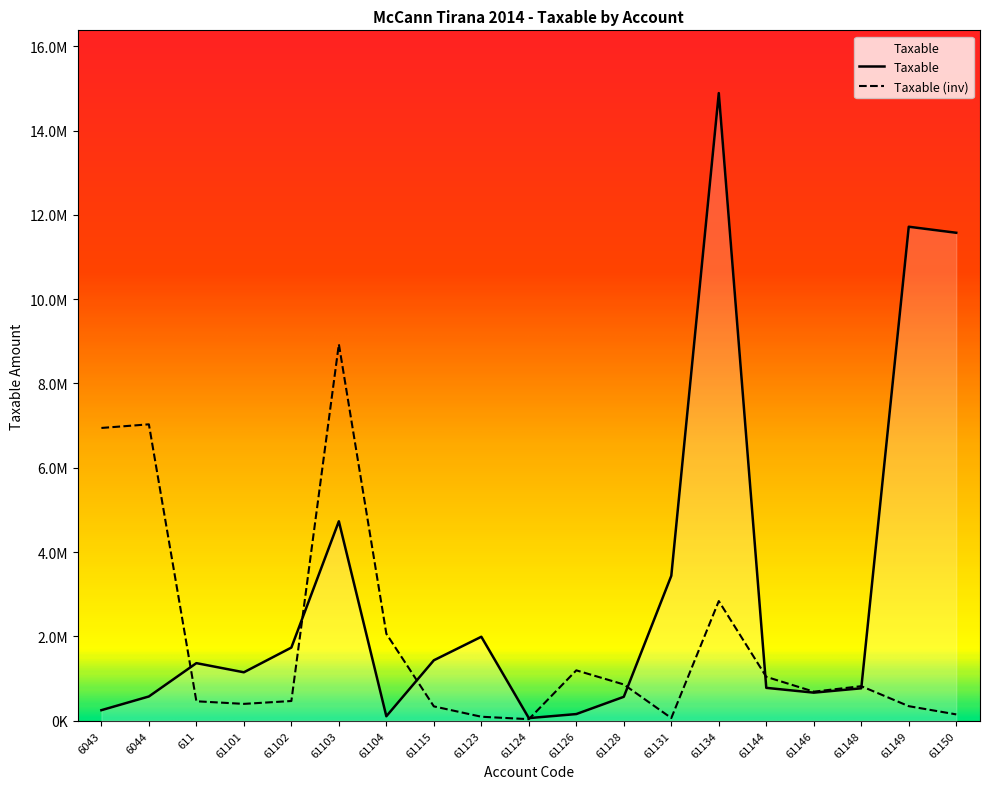

Does the chart have visible grid lines?

No